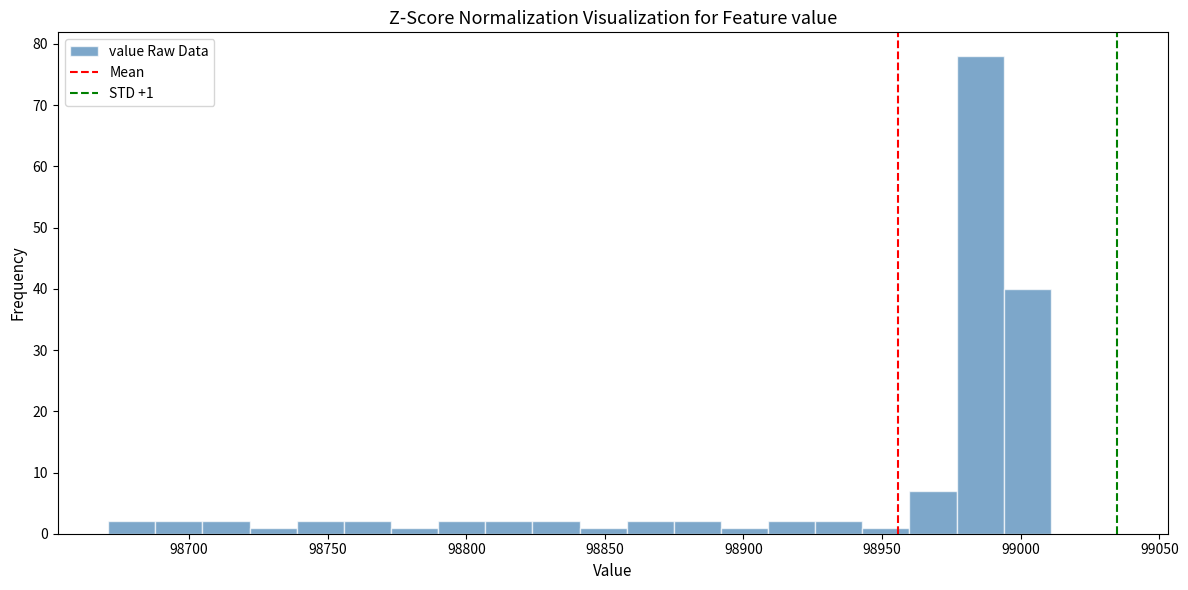

Around what value on the x-axis is the tallest bar? Give the approximate position of its centre, as read against the axis.

98985